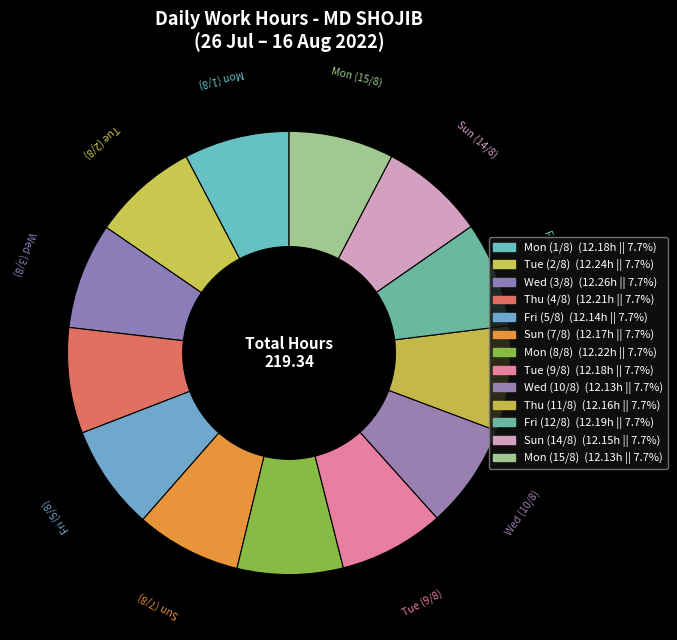

What is the ratio of the value at Thu (4/8) to the value at Thu (11/8)?

1.0